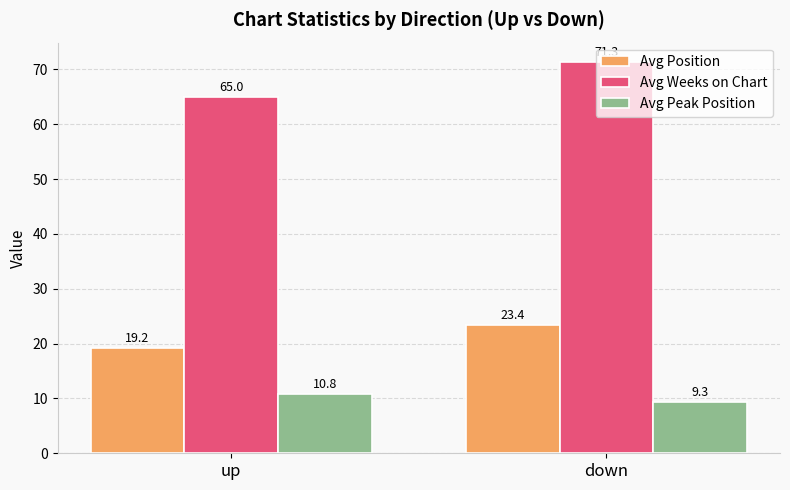

What is the highest value of the Avg Position series?

23.4